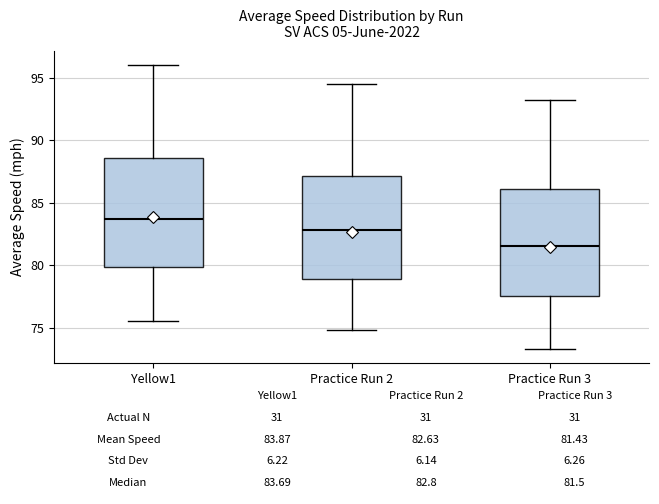

Which box has the lowest median line?

Practice Run 3